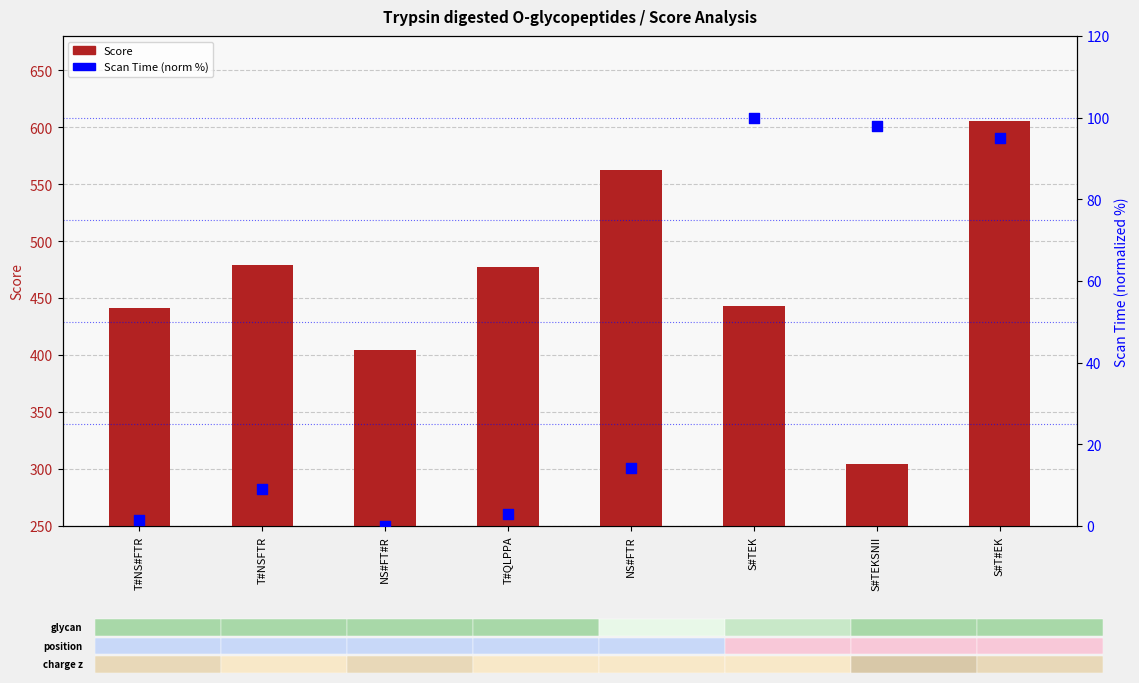

Which series has the largest total across all categories?

Score